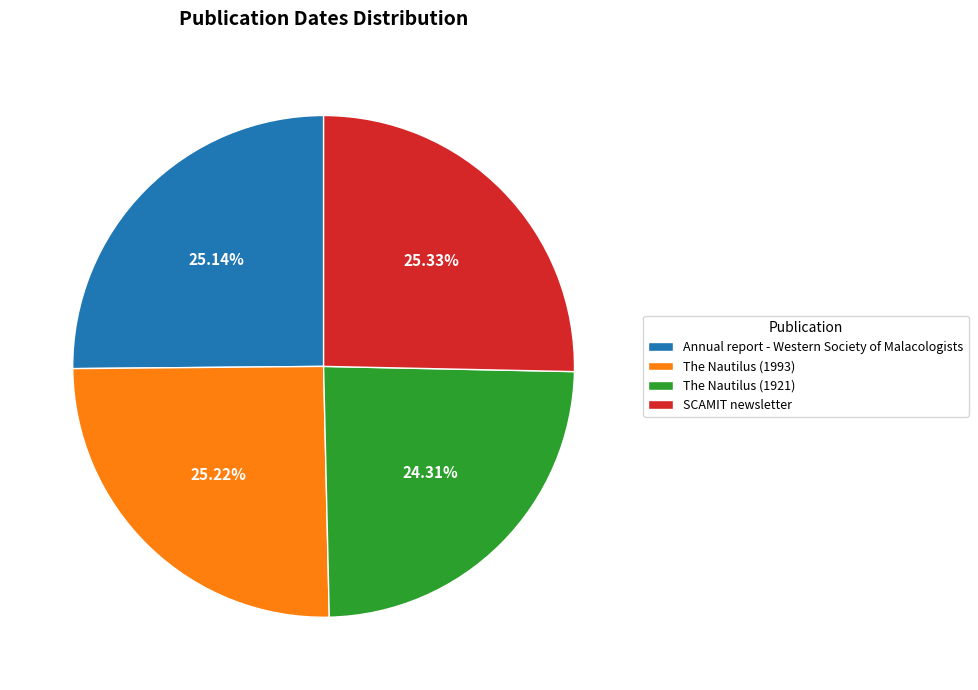

How many slices are in this pie chart?

4